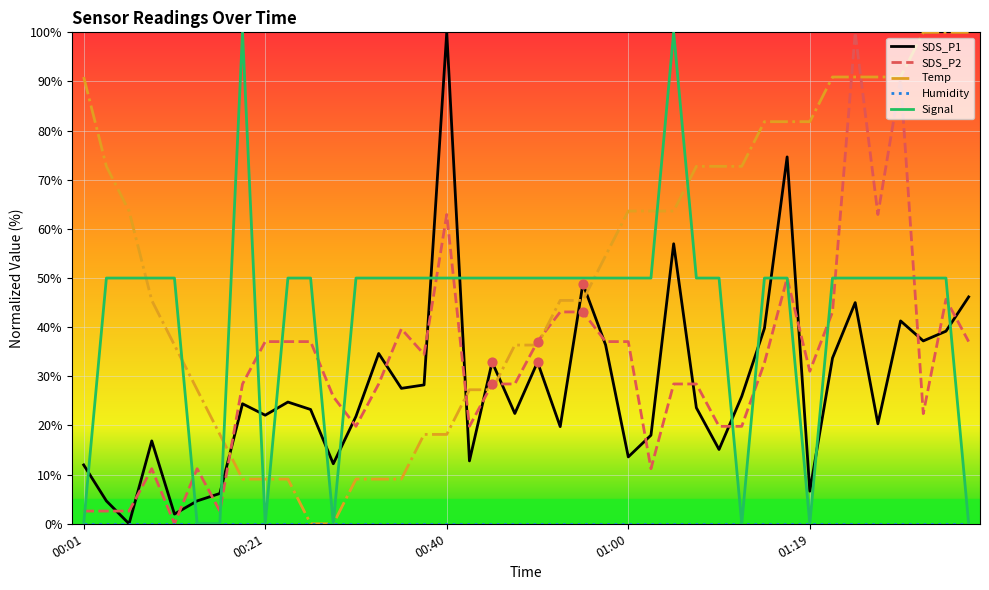

At how many categories does at least one series exceed 61?

21